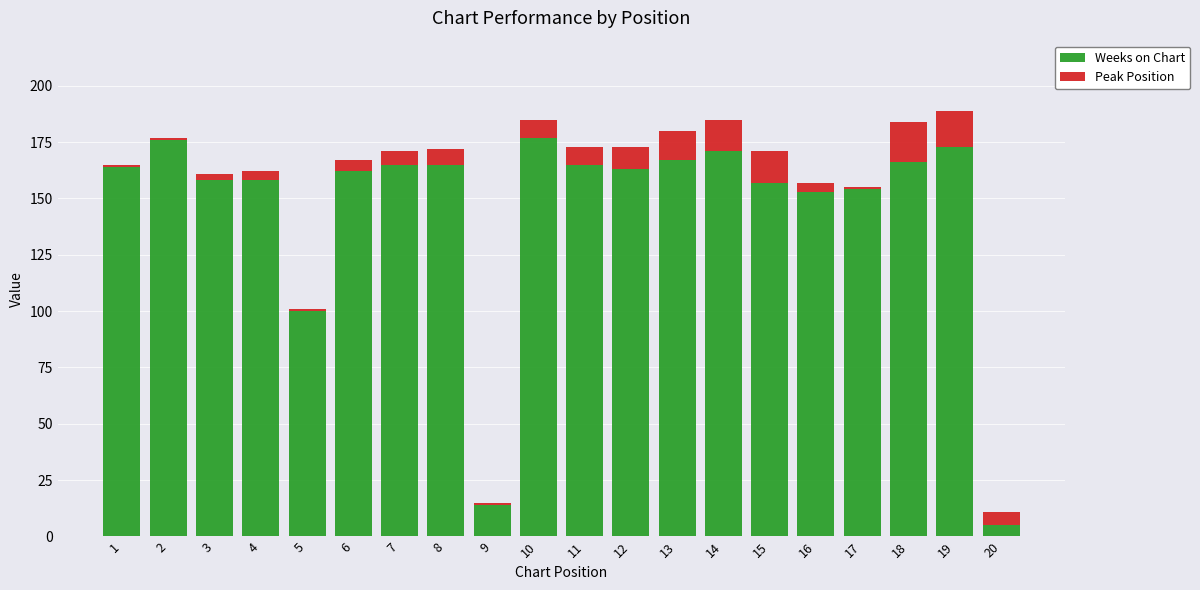

What is the highest value of the Weeks on Chart series?

177